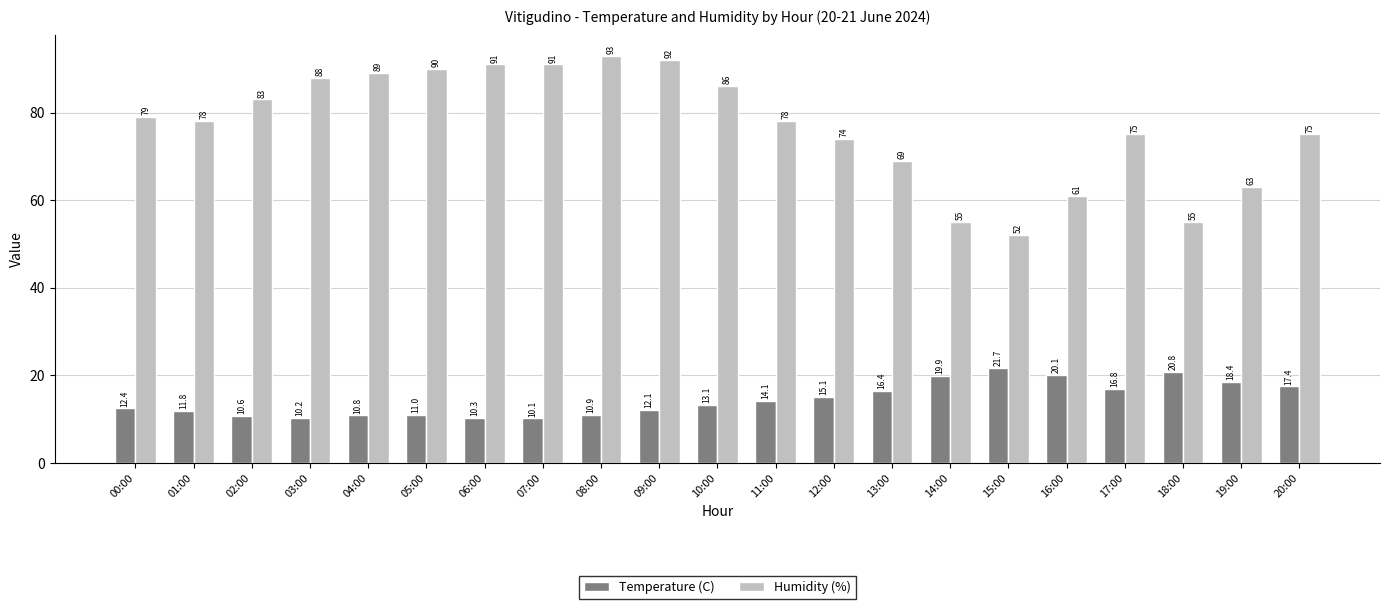

Rank the series at 11:00 from lowest to highest value.

Temperature (C), Humidity (%)